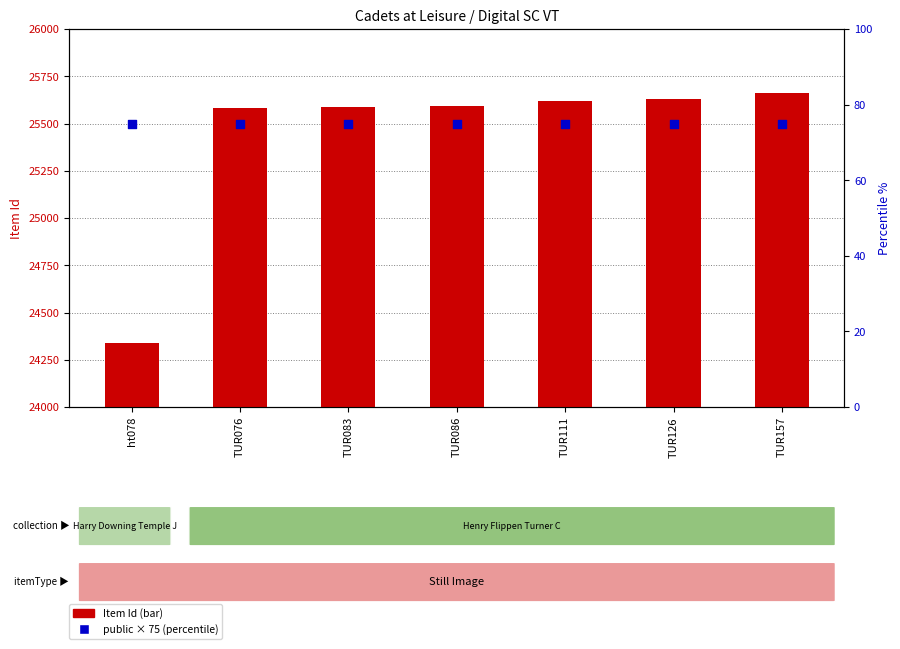

What are all the series names shown in the legend?

Item Id, public (percentile)